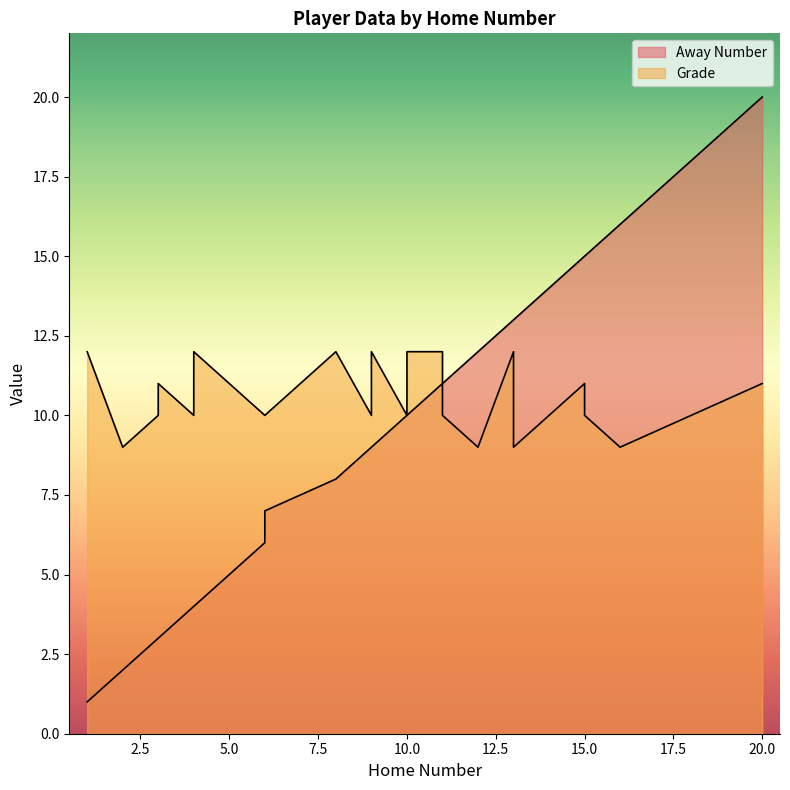

What is the sum of the Away Number values at 4 and 13?

17